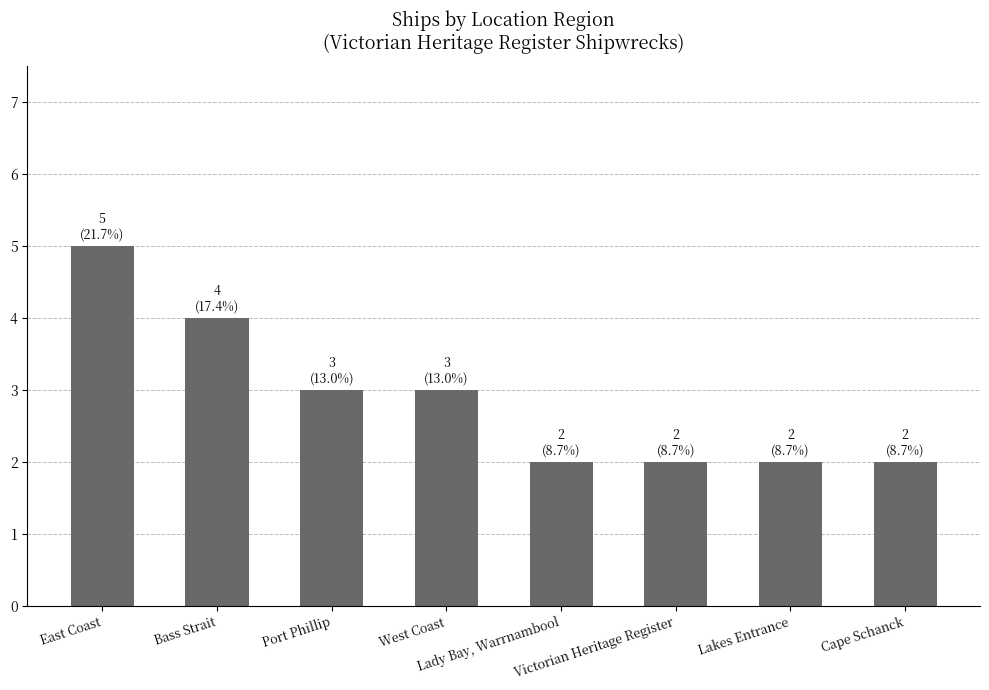

What is the ratio of the value at East Coast to the value at Lakes Entrance?

2.5